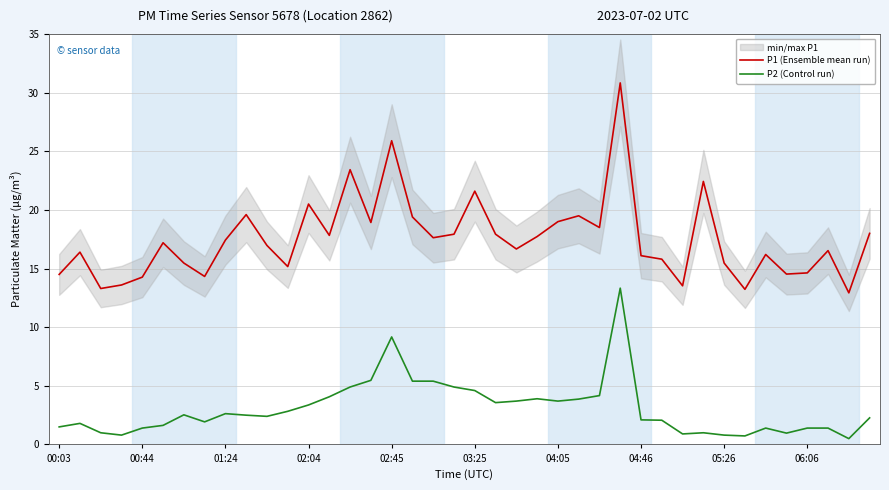

What value does the P2 (Control run) series have at 06:06?

1.4